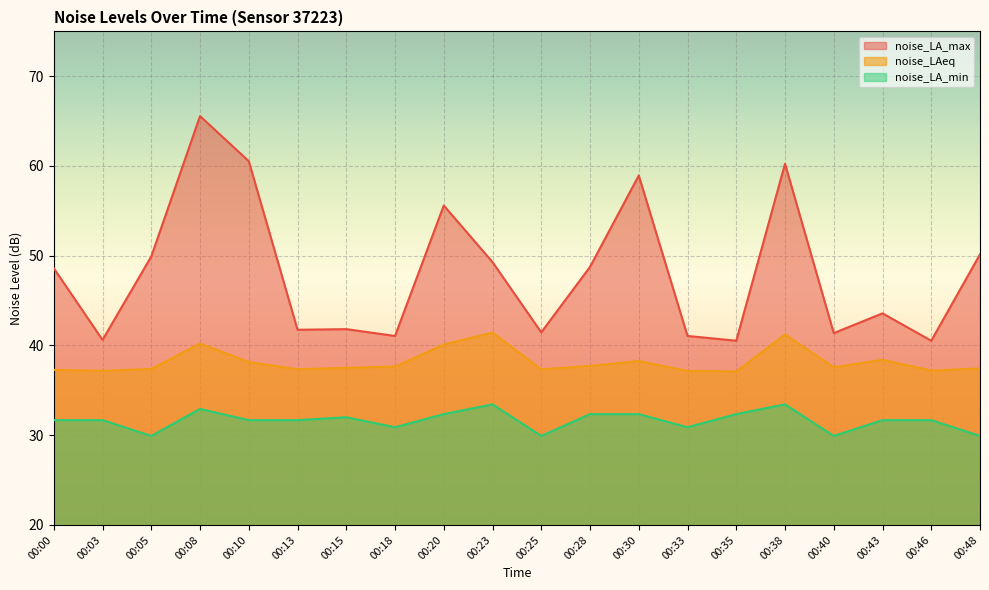

Which series has the widest spread of values?

noise_LA_max